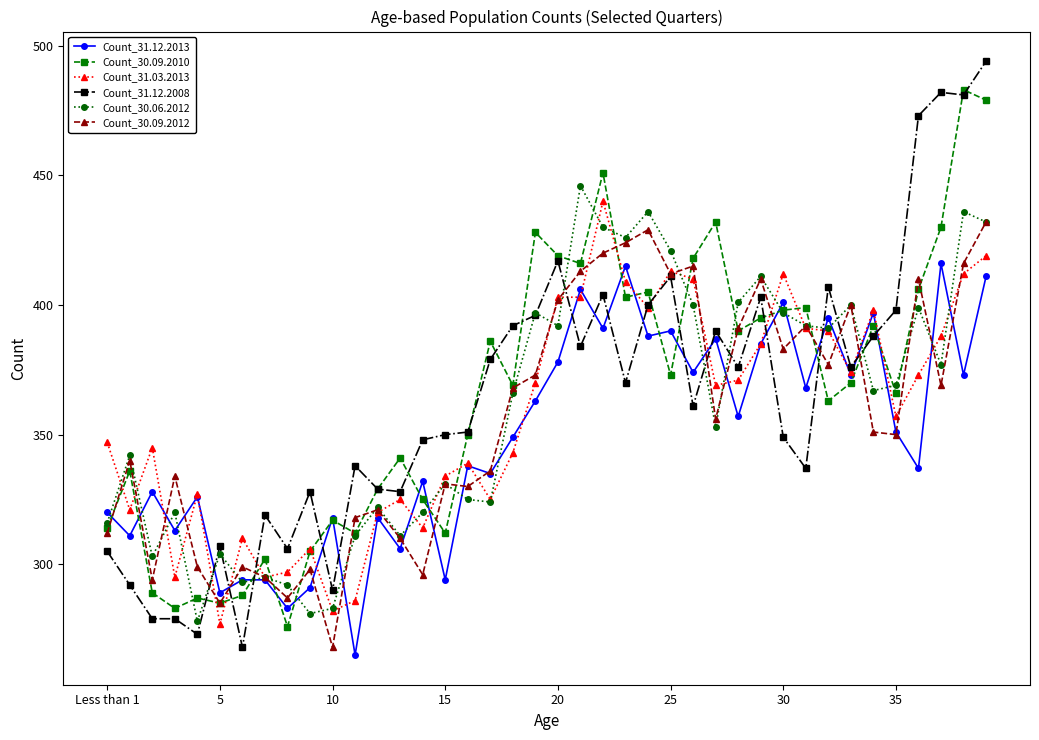

What is the value of the Count_30.09.2010 point at the 25th from the left?

405